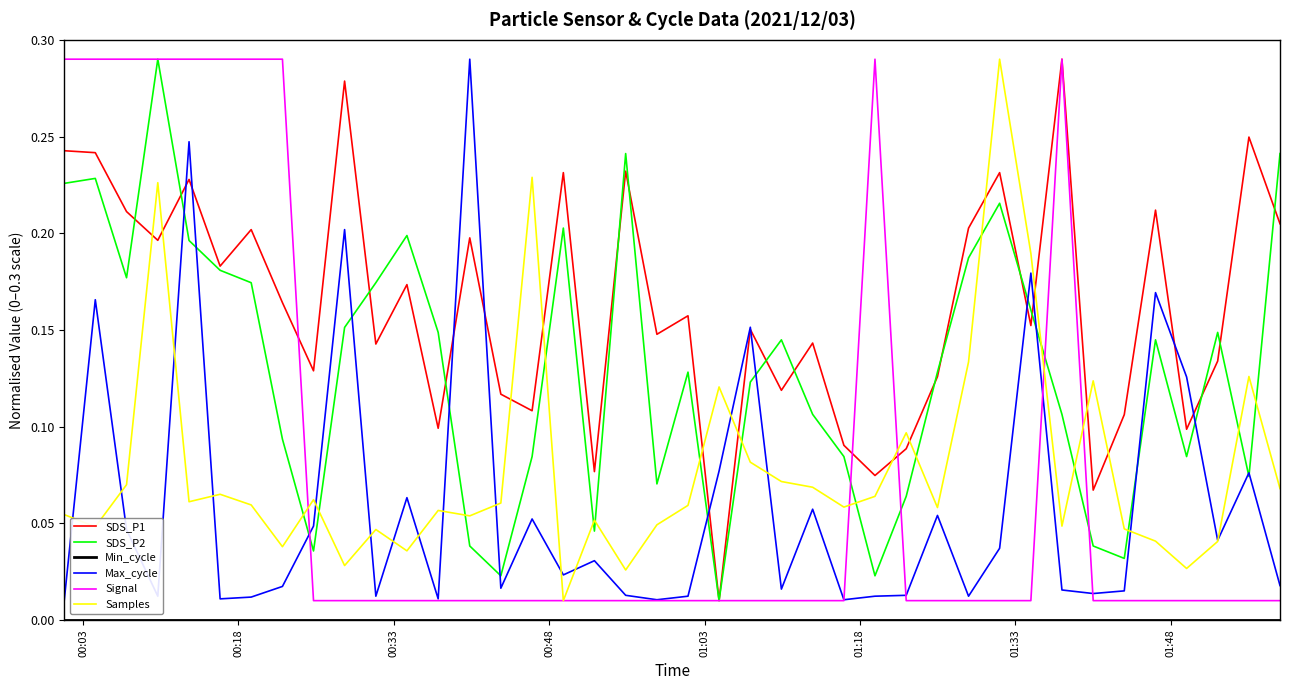

How many categories are shown in the chart?

40